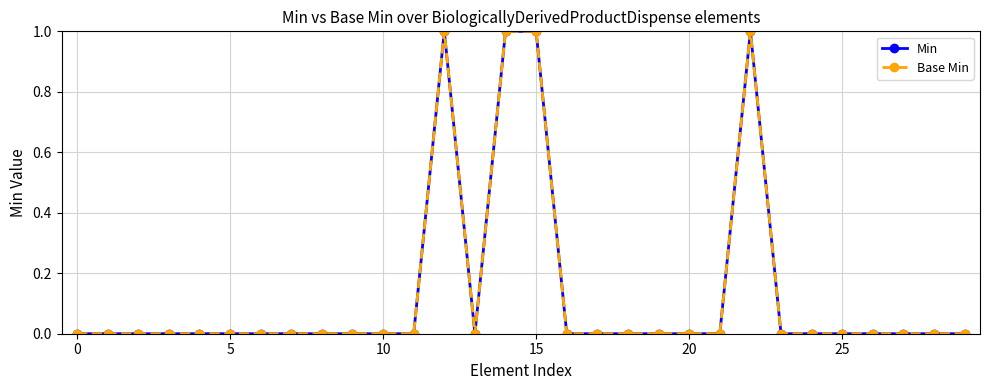

At which category is the sum across all series the highest?

12